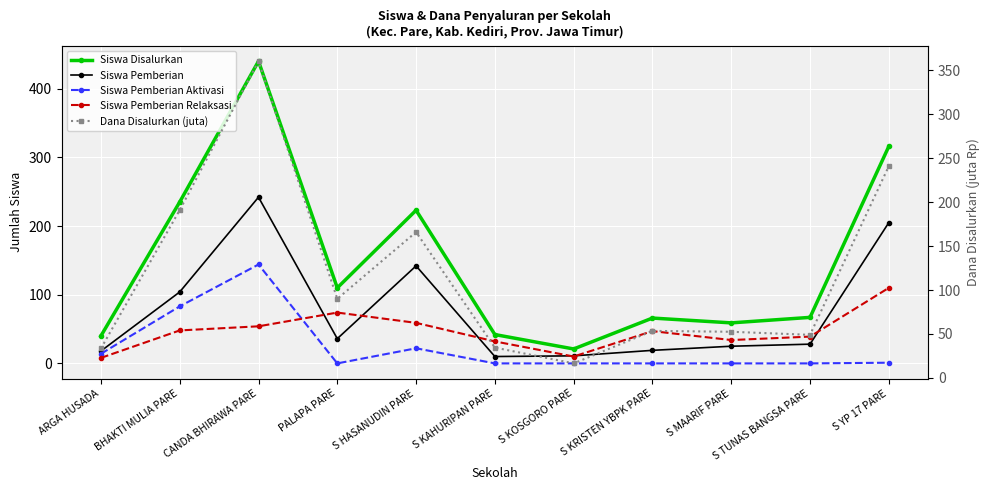

Reading left to right, list all the values displayed in this chart.

Siswa Disalurkan: 40.0	235.0	440.0	110.0	223.0	42.0	21.0	66.0	59.0	67.0	316.0
Siswa Pemberian: 18.0	104.0	242.0	36.0	142.0	10.0	11.0	19.0	25.0	28.0	205.0
Siswa Pemberian Aktivasi: 14.0	83.0	144.0	0.0	22.0	0.0	0.0	0.0	0.0	0.0	1.0
Siswa Pemberian Relaksasi: 8.0	48.0	54.0	74.0	59.0	32.0	10.0	47.0	34.0	39.0	110.0
Dana Disalurkan (juta): 33.5	191.0	360.5	90.0	166.0	34.5	16.5	53.5	52.5	49.0	241.0